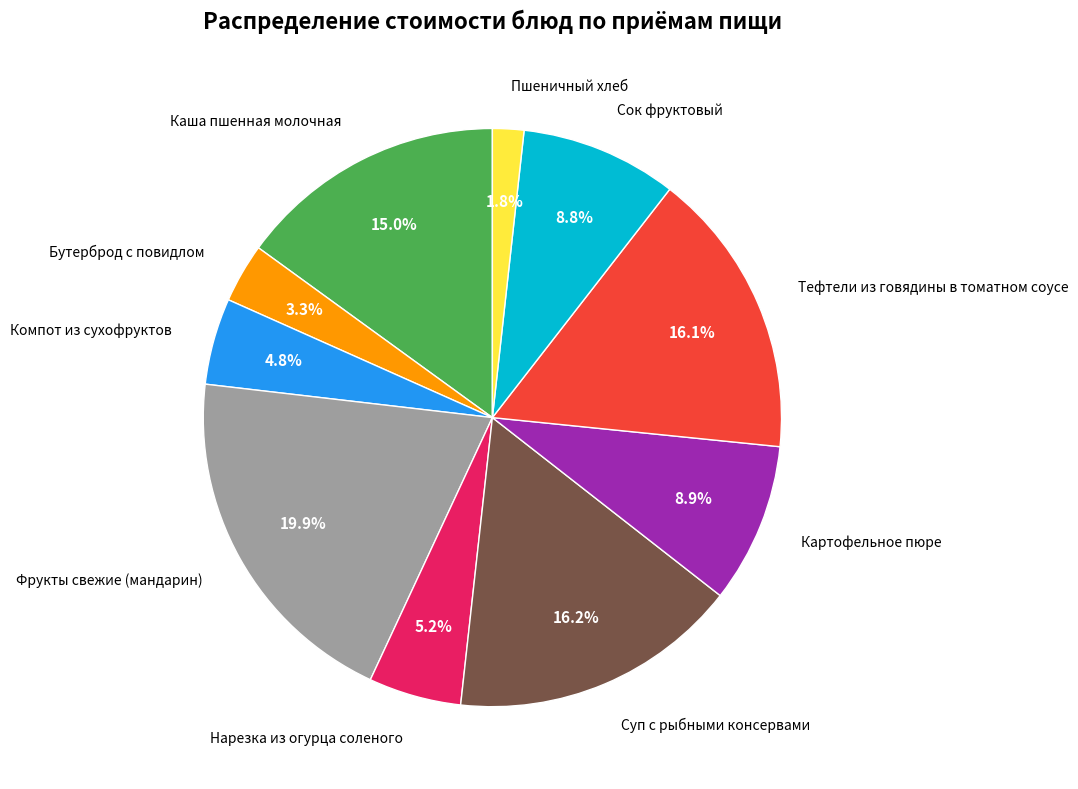

How many slices are in this pie chart?

10